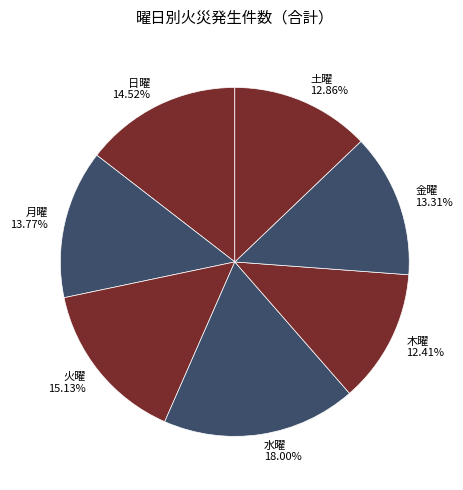

Does 月曜 represent more than half of the total?

No